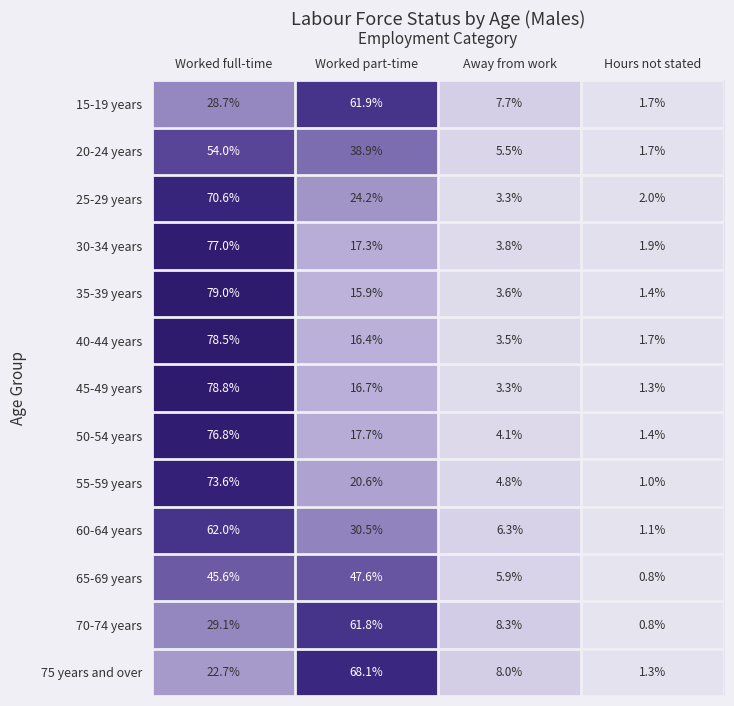

Where does the 25-29 years series first go above 24?

Worked full-time